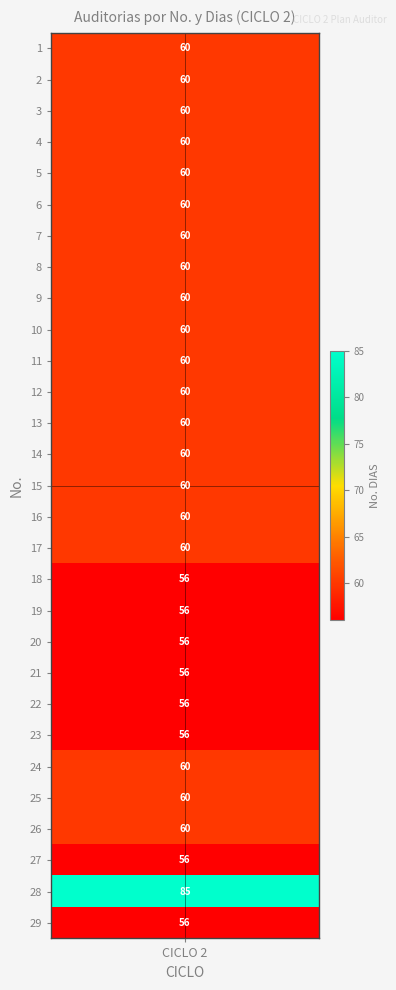

At how many categories does at least one series exceed 15?

1